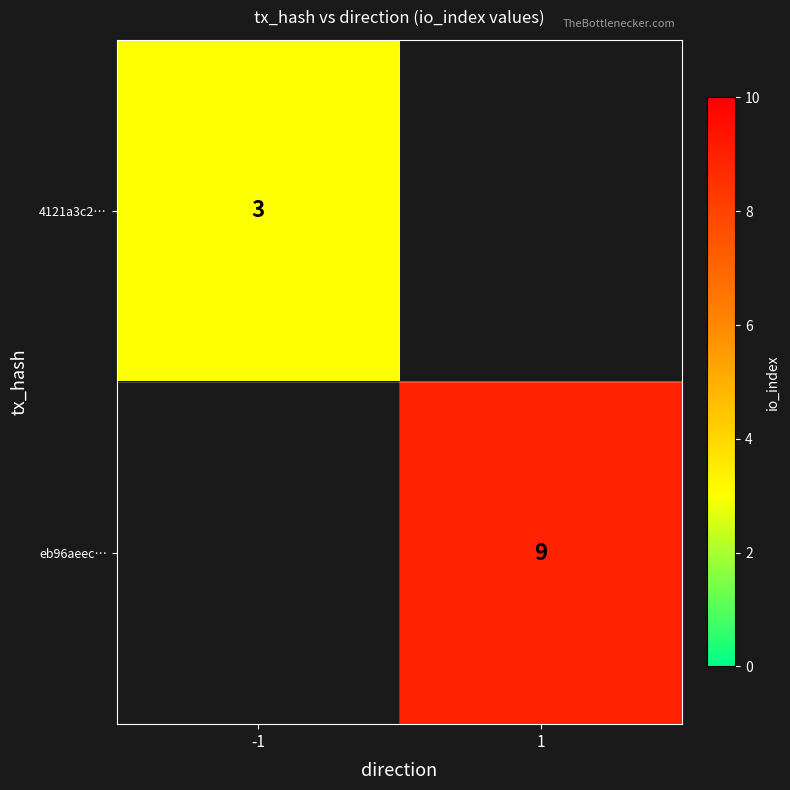

Is it true that eb96aeec… equals 4 at 1?

False